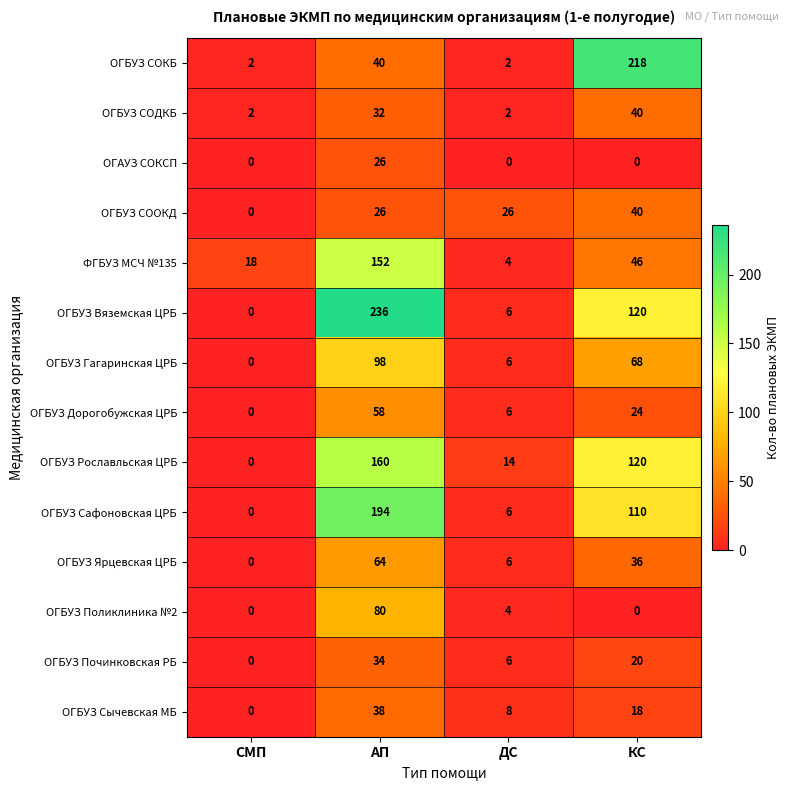

How many ОГБУЗ Починковская РБ values are between 6 and 34?

3